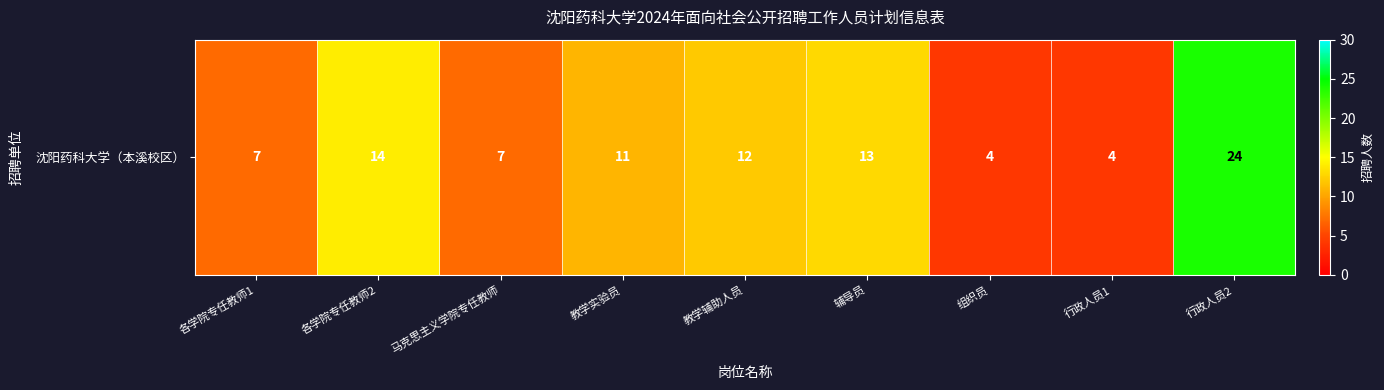

Reading left to right, extract all data points from this chart.

各学院专任教师1=7	各学院专任教师2=14	马克思主义学院专任教师=7	教学实验员=11	教学辅助人员=12	辅导员=13	组织员=4	行政人员1=4	行政人员2=24